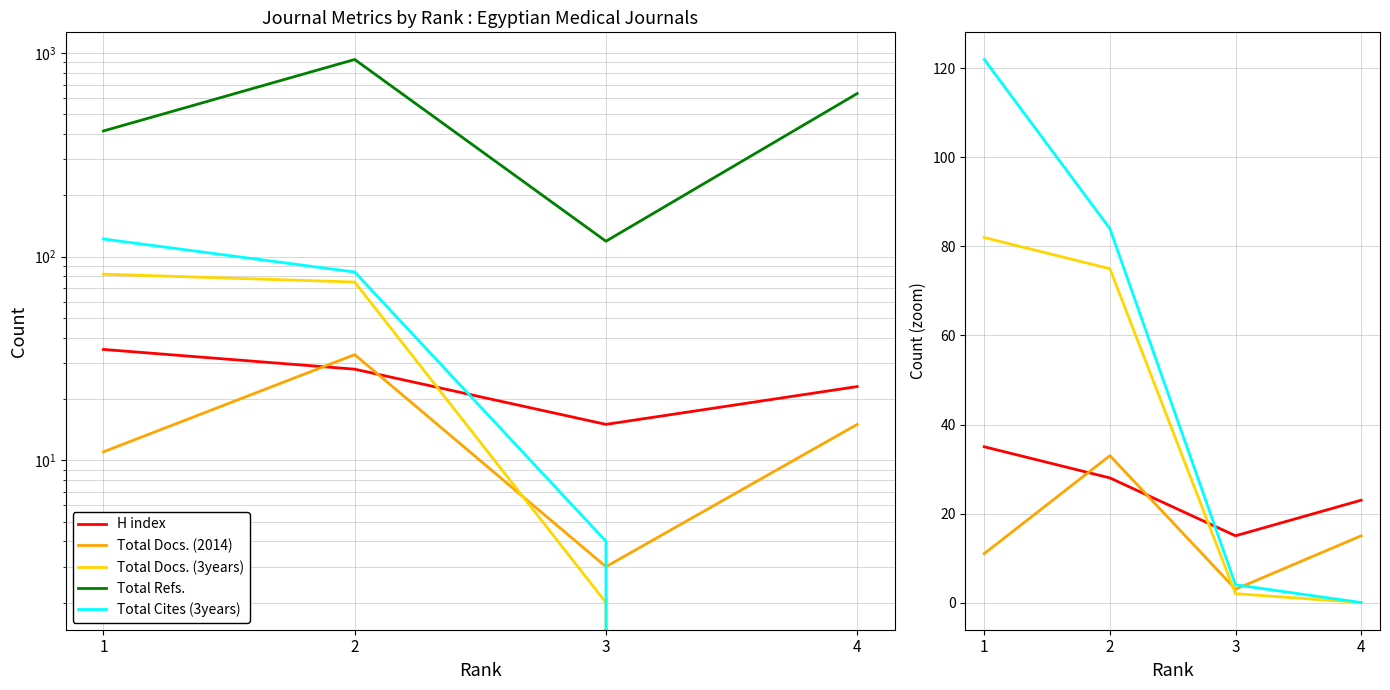

What is the total value across all series at 4?

670